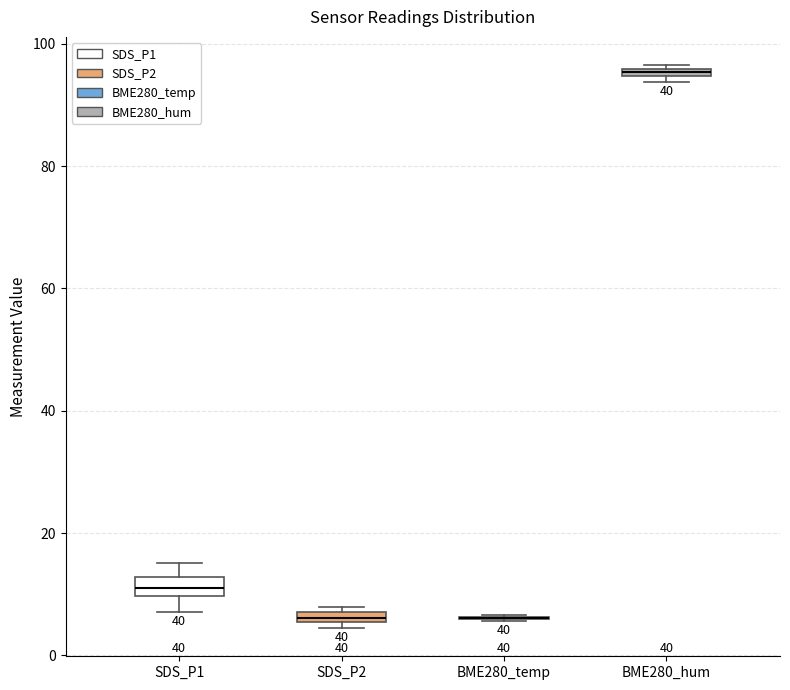

Where does the lower whisker of the box for SDS_P1 end on the y-axis? The values are not printed on the chart, so give them approximately, as read against the axis.

8